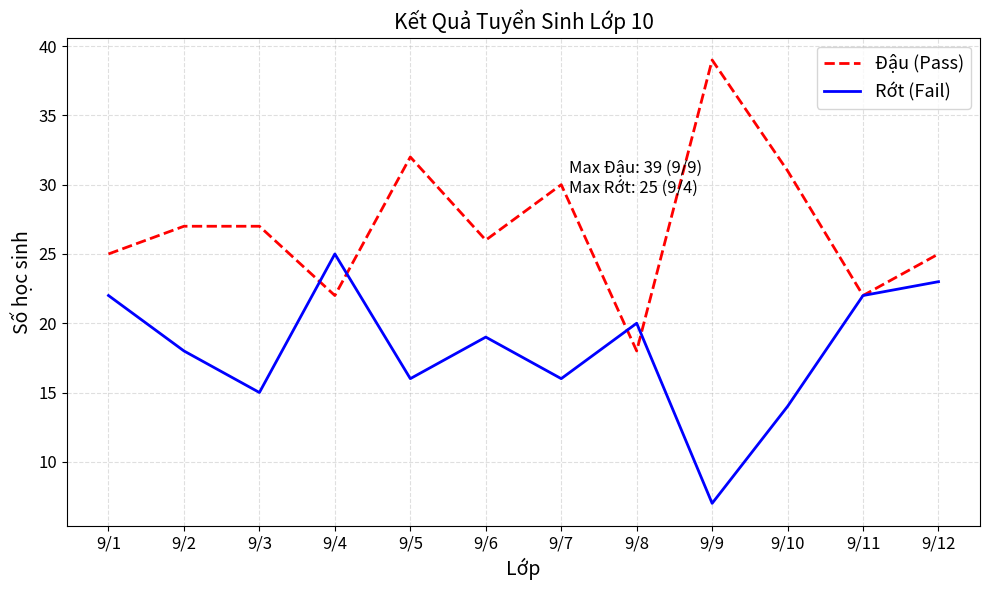

Reading left to right, list all the values displayed in this chart.

Đậu (Pass): 25	27	27	22	32	26	30	18	39	31	22	25
Rớt (Fail): 22	18	15	25	16	19	16	20	7	14	22	23